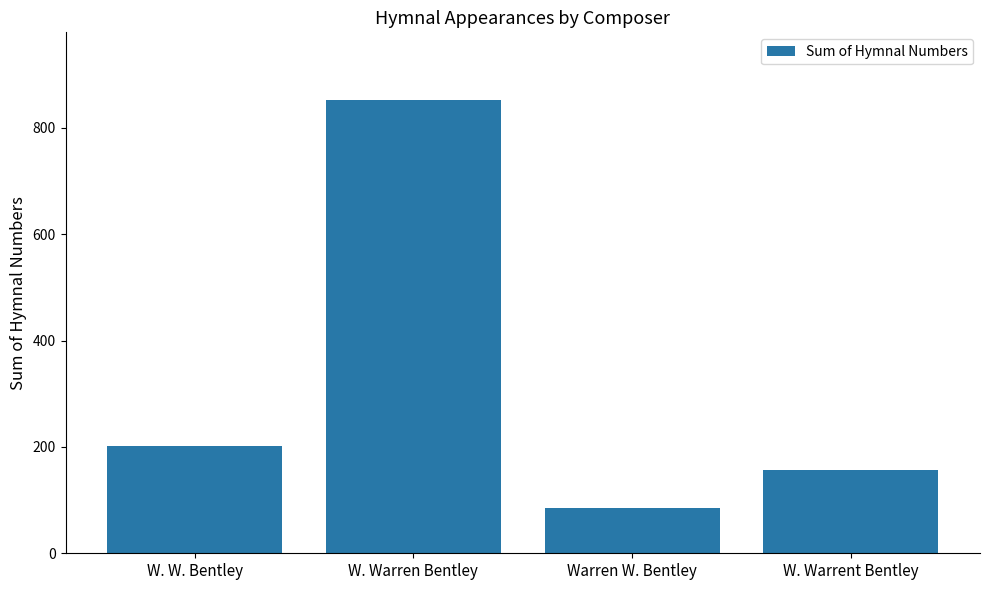

What is the sum of the values at W. Warren Bentley and W. Warrent Bentley?

1009